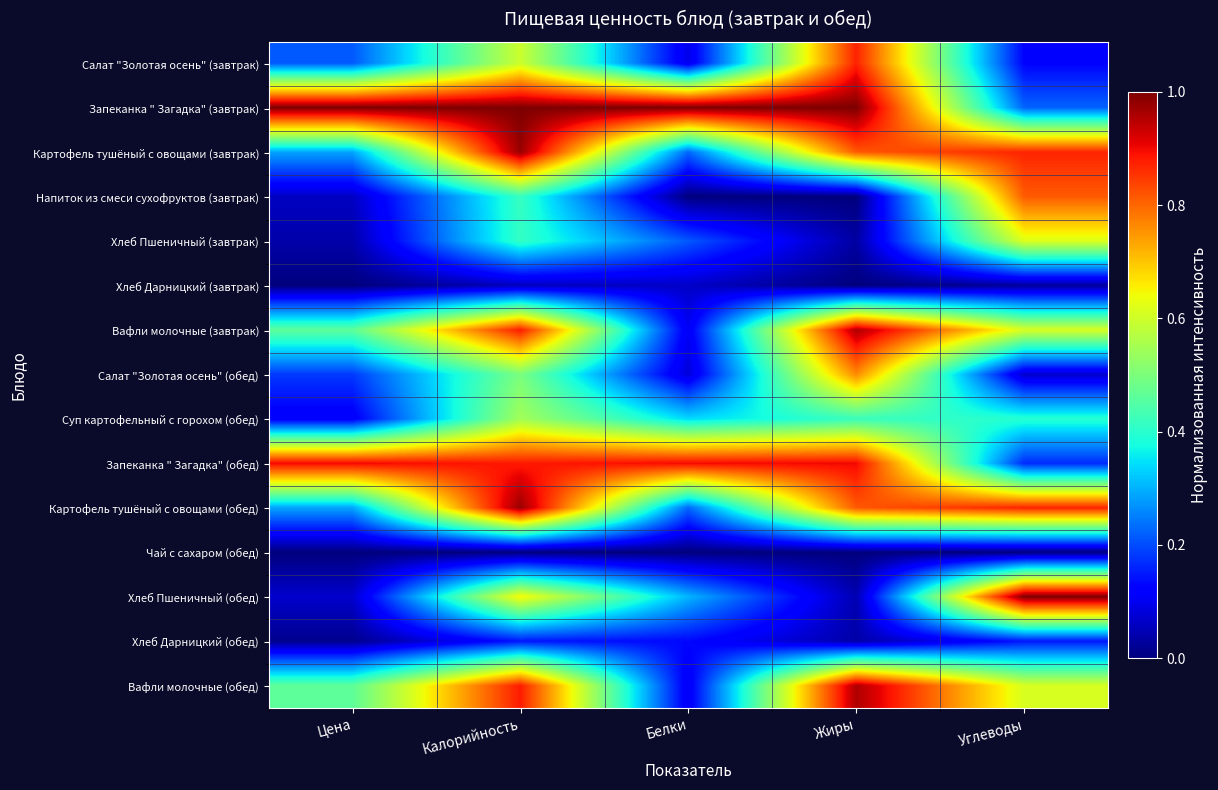

Which has a higher value, Белки or Углеводы?

Углеводы